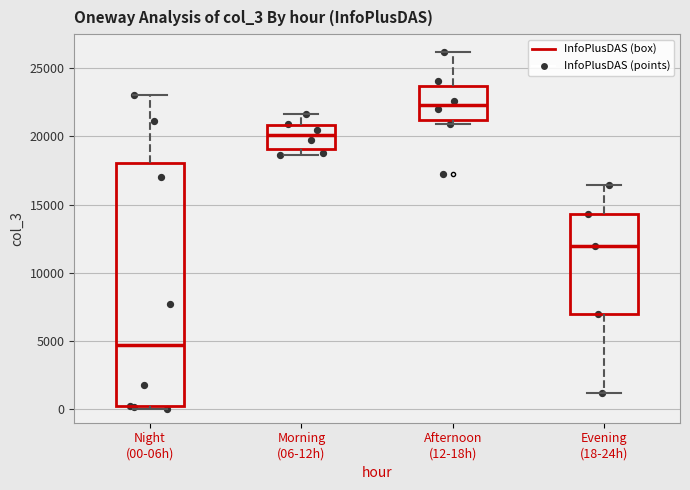

Reading left to right, transcribe this box plot: for each box, give where its median line is, the range the box spans, and where its two whiskers end, as read against the y-axis. The values are not printed on the chart, so give them approximately, as read against the axis.

Night (00-06h): median 4500, box 0 to 18000, whiskers 0 (just below the box's lower edge) to 23000
Morning (06-12h): median 20000, box 19000 to 21000, whiskers 18500 to 21500
Afternoon (12-18h): median 22500, box 21000 to 23500, whiskers 21000 (just below the box's lower edge) to 26000
Evening (18-24h): median 12000, box 7000 to 14500, whiskers 1000 to 16500